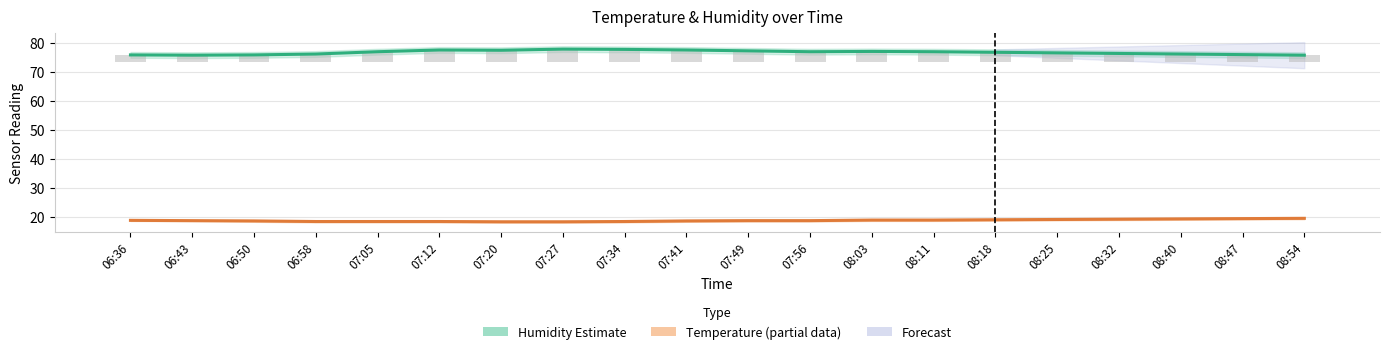

Between 08:40 and 07:20, which is larger?

07:20